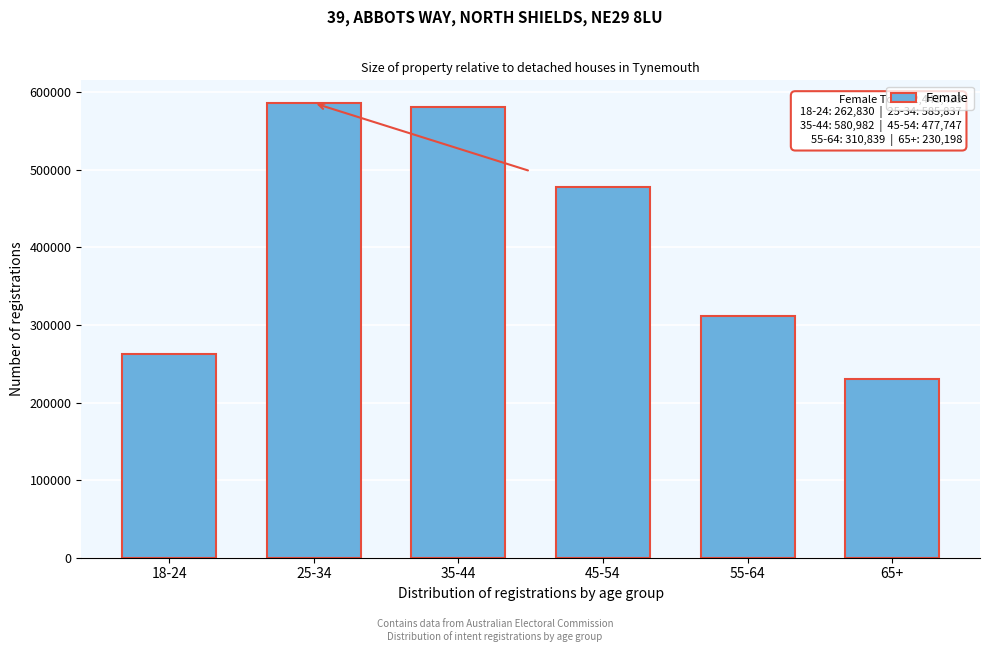

Reading left to right, transcribe all the data shown in this chart.

18-24=262830	25-34=585837	35-44=580982	45-54=477747	55-64=310839	65+=230198